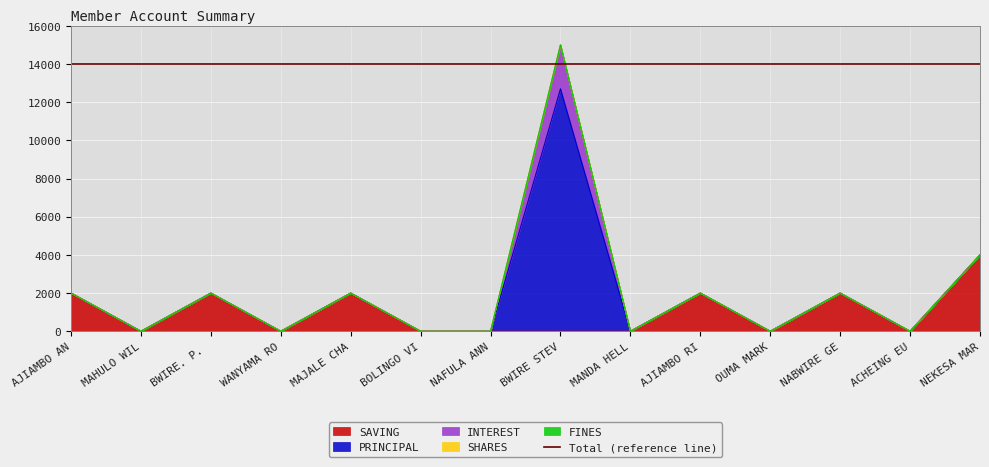

At which category is the sum across all series the highest?

BWIRE STEVEN